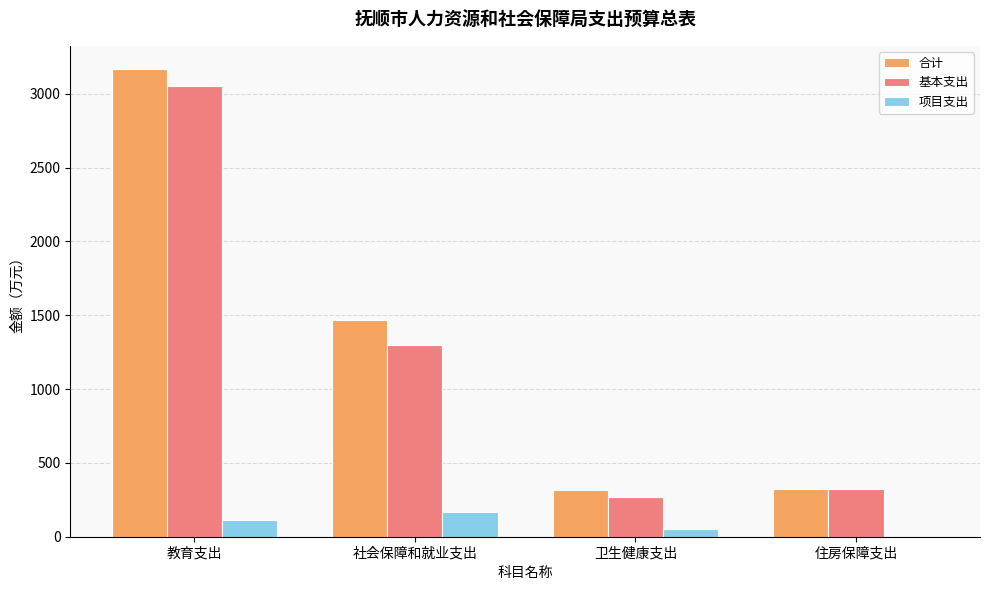

The value of 合计 at 社会保障和就业支出 is 2364.2. True or false?

False